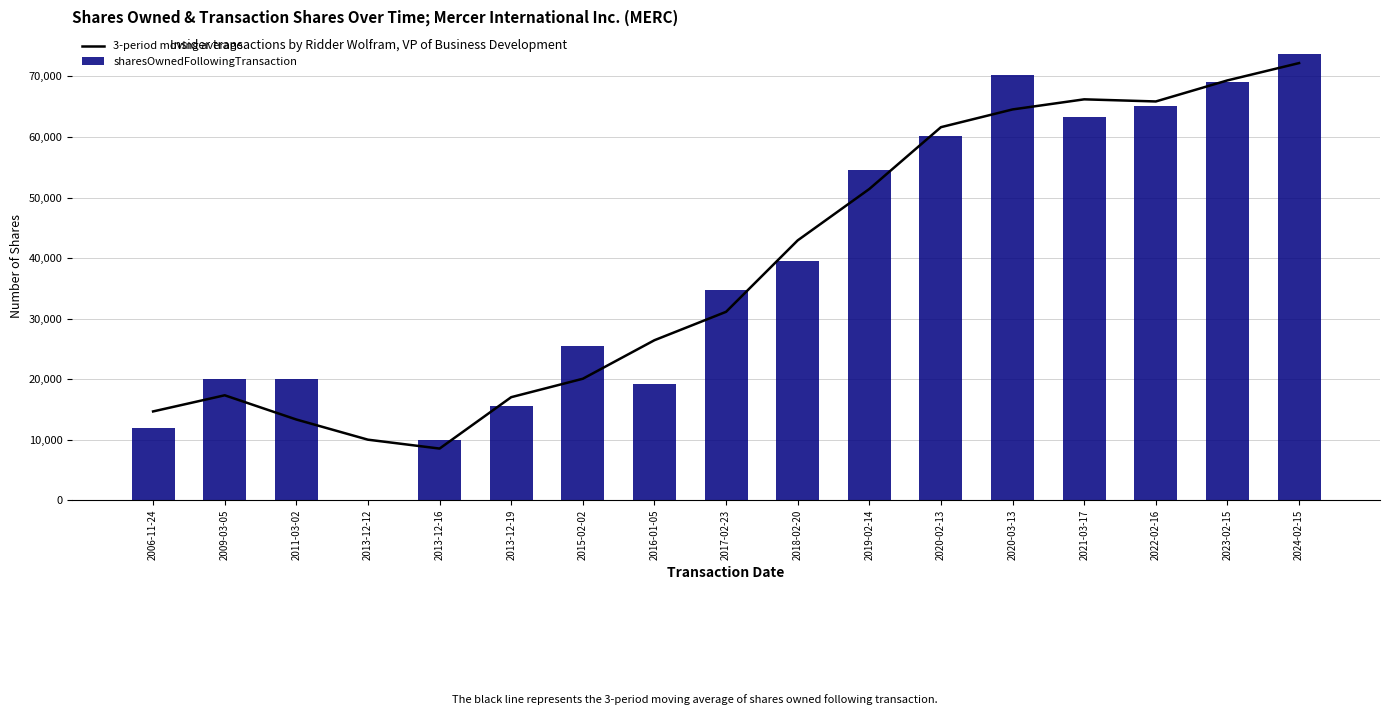

Where is sharesOwnedFollowingTransaction nearest to the value 36877?

2017-02-23